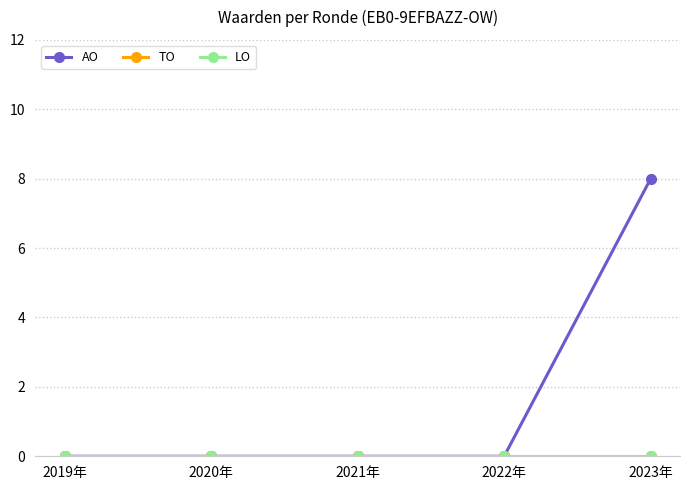

What position from the left is 2020年?

2